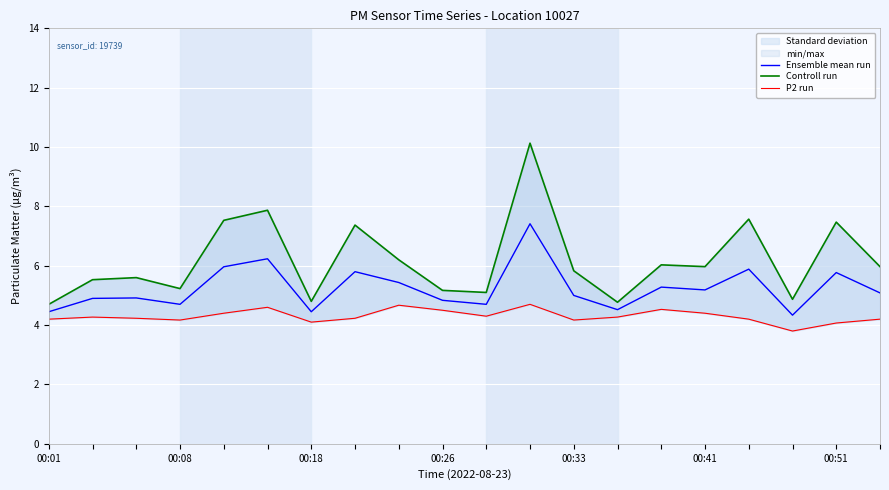

The value of P2 run at 00:01 is 4.2. True or false?

True